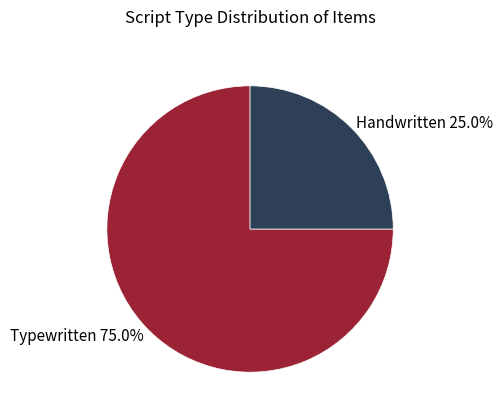

Approximately how many times larger is the value at Handwritten 25.0% compared to Typewritten 75.0%?

0.3